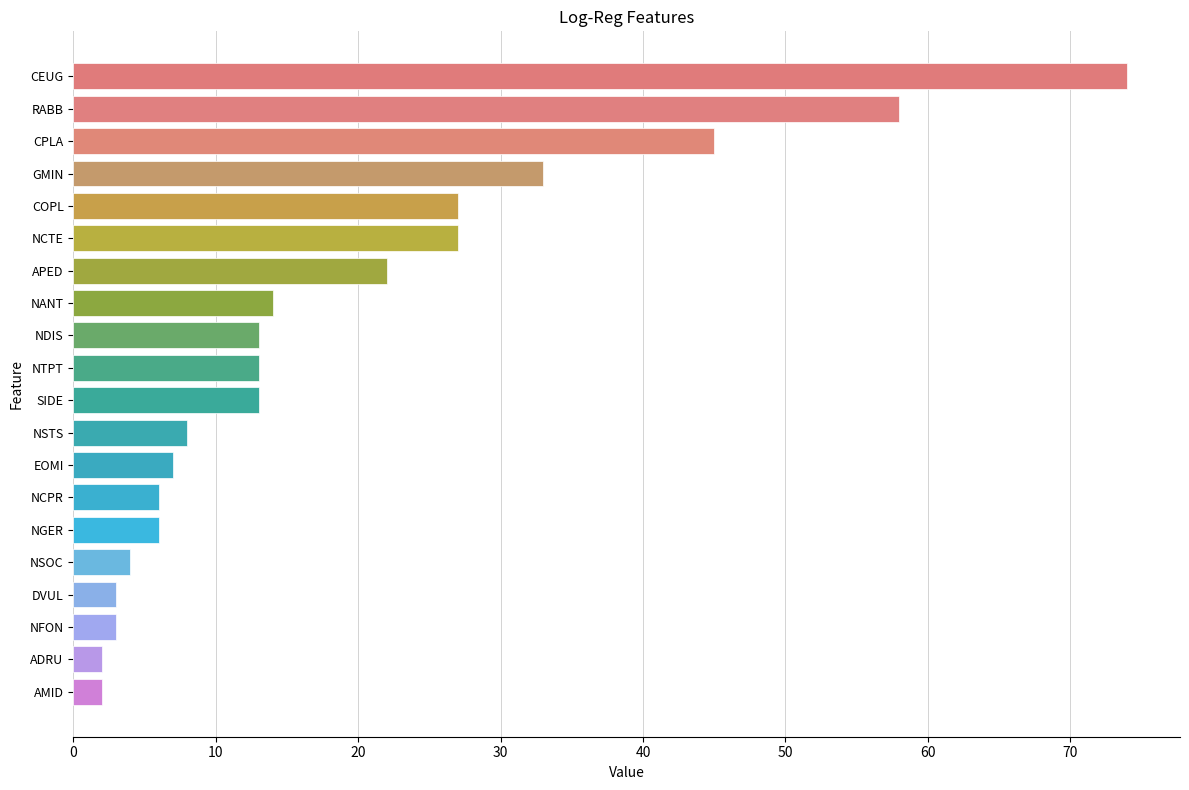

Is it true that the value at NDIS is 6?

False